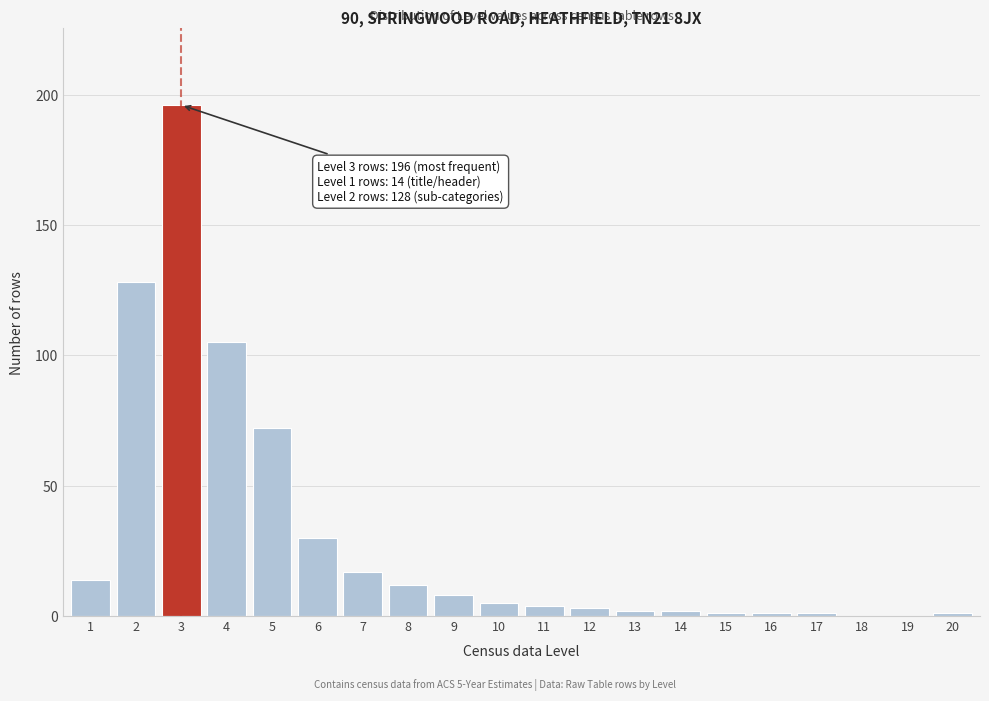

Reading left to right, what are all the values shown in this chart?

1=14	2=128	3=196	4=105	5=72	6=30	7=17	8=12	9=8	10=5	11=4	12=3	13=2	14=2	15=1	16=1	17=1	18=0	19=0	20=1